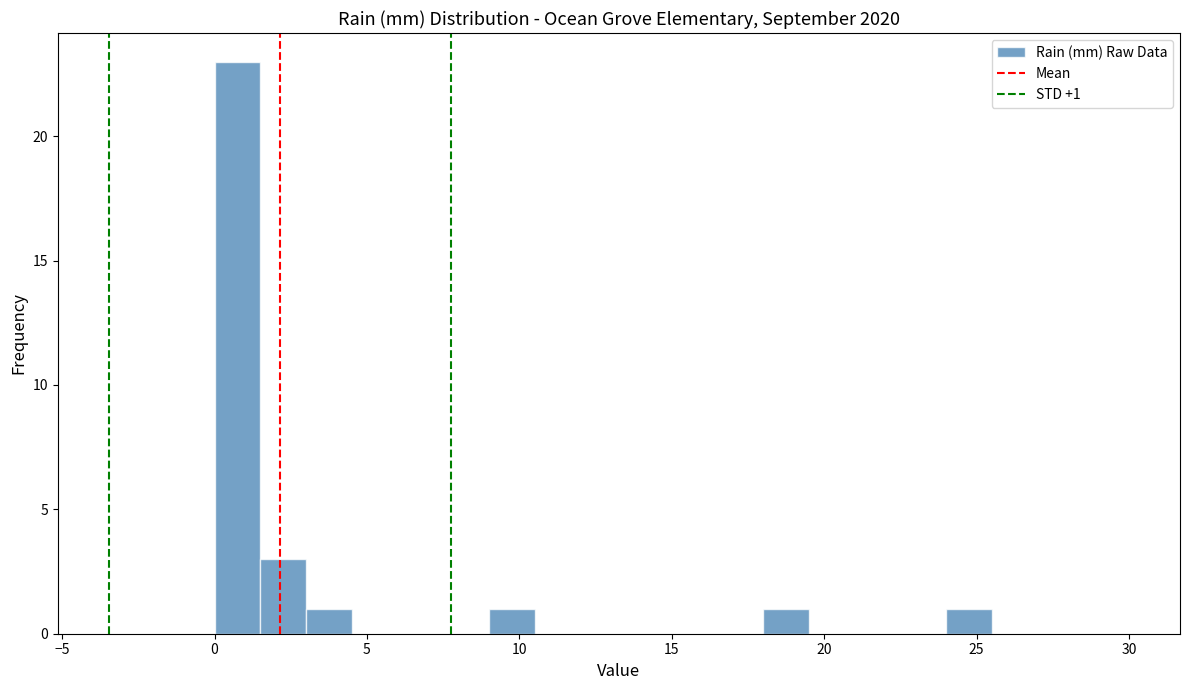

Around what value on the x-axis is the tallest bar? Give the approximate position of its centre, as read against the axis.

1.0